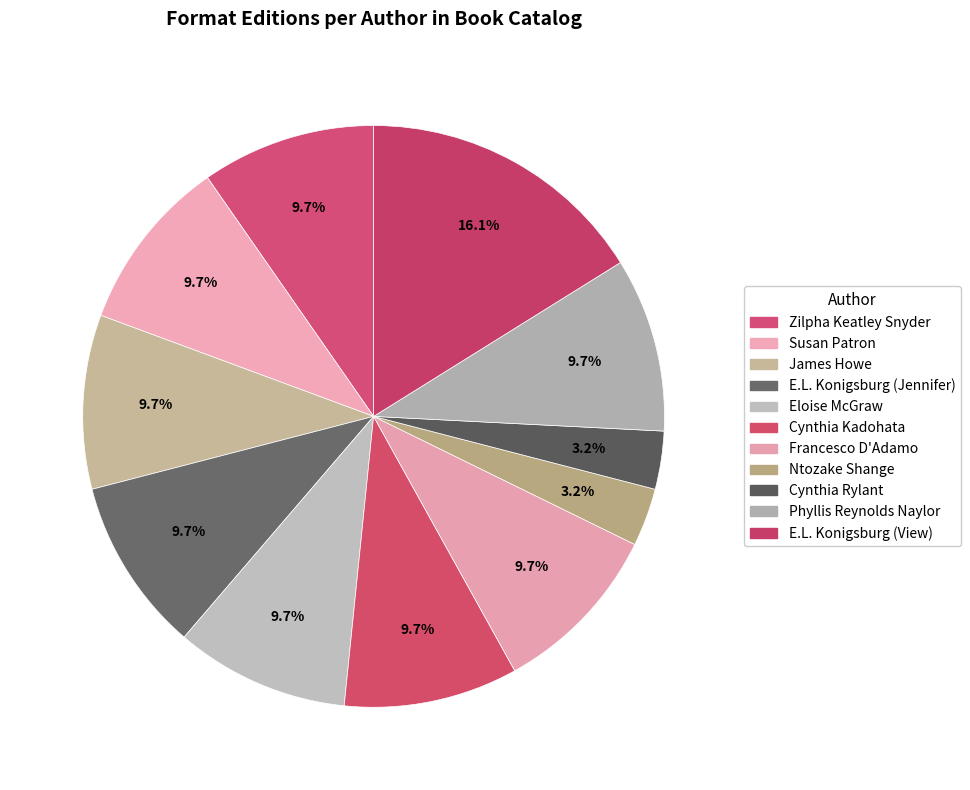

How many segments does this pie chart have?

11